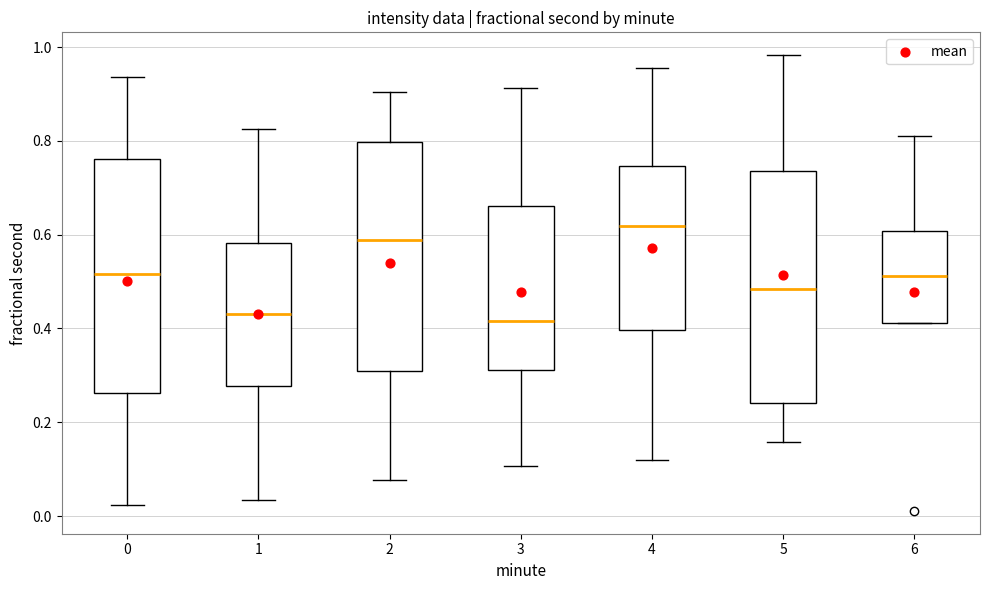

Where does the upper whisker of the box at x = 5 end on the y-axis? The values are not printed on the chart, so give them approximately, as read against the axis.

0.98